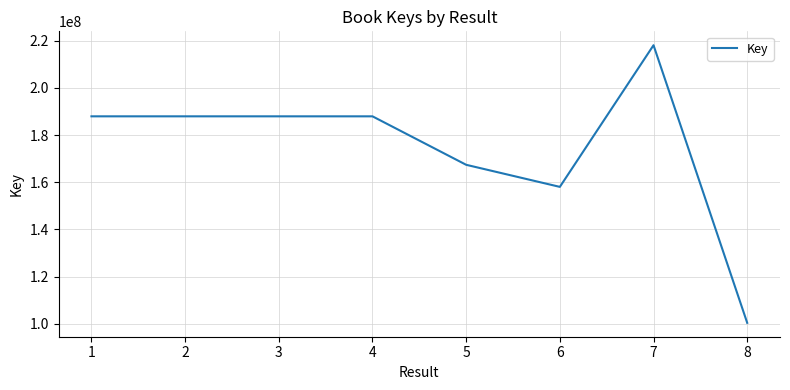

What is the minimum value shown in the chart?

100431516